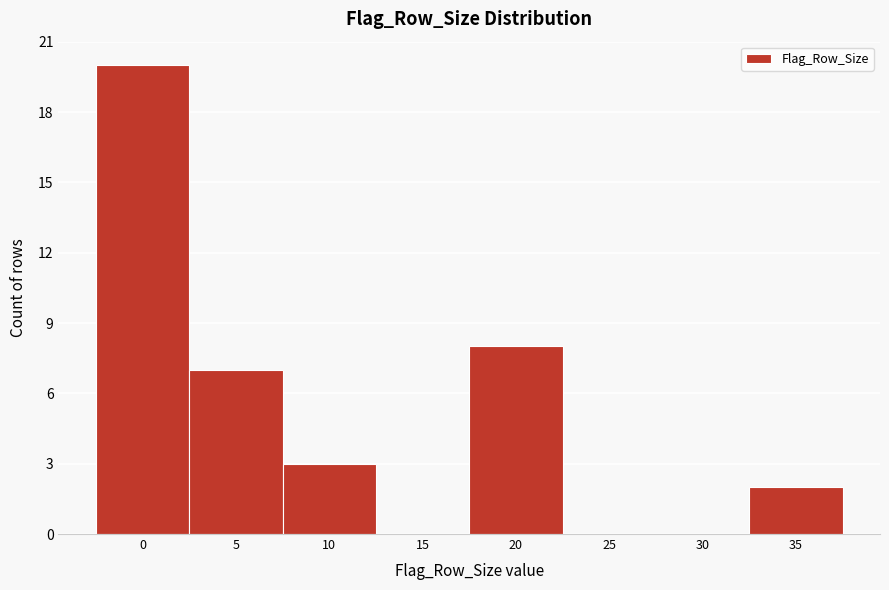

Reading left to right, extract all data points from this chart.

0=20	5=7	10=3	15=0	20=8	25=0	30=0	35=2